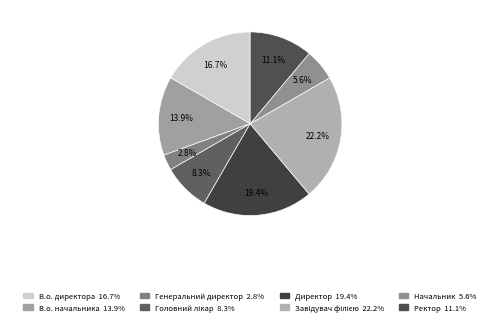

Combined, do Начальник and В.о. начальника account for over 50%?

No